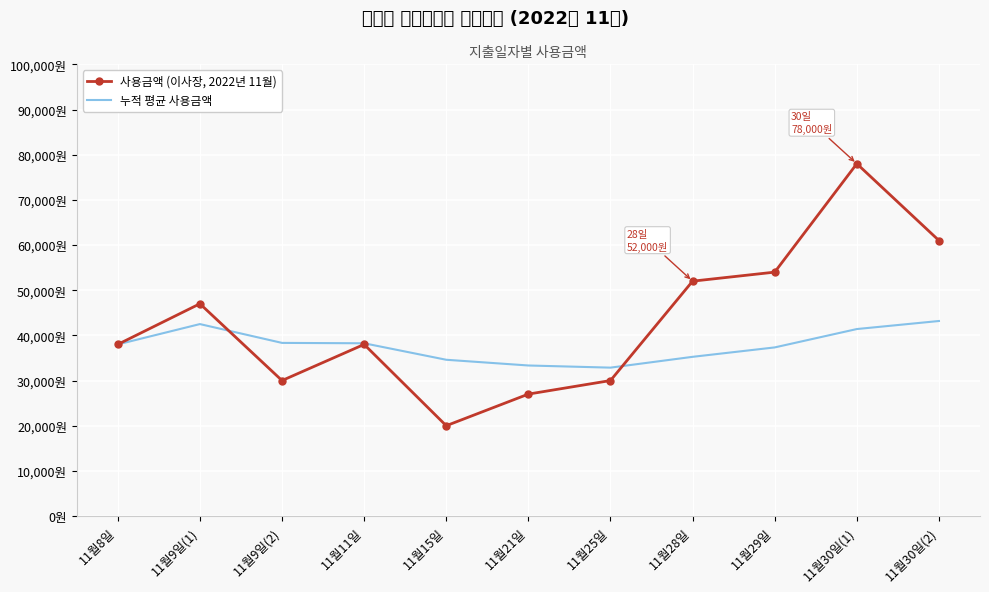

How many times do 누적 평균 사용금액 and 사용금액 (이사장, 2022년 11월) cross each other?

2